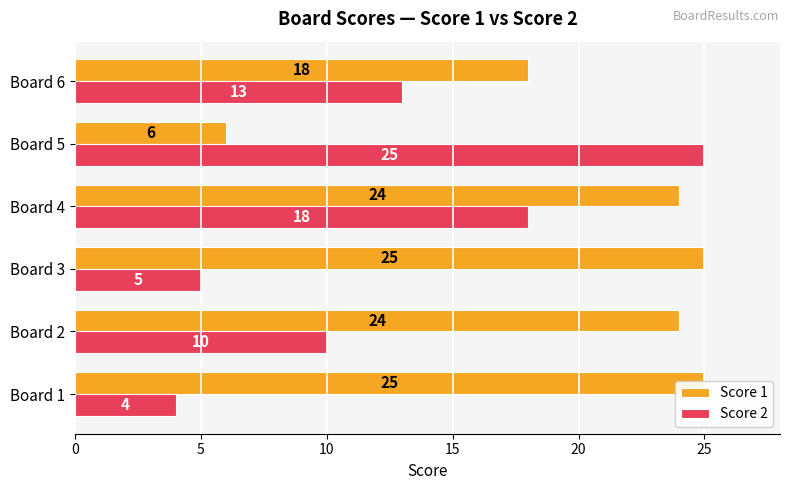

How many values in the Score 1 series exceed 24?

2